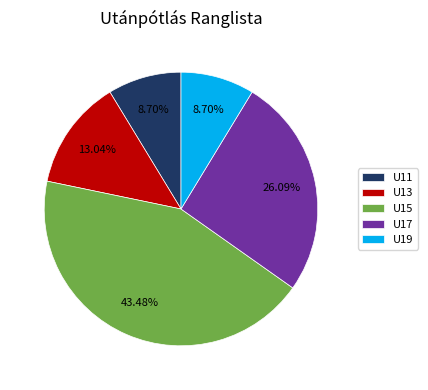

Is there a majority slice in this chart?

No